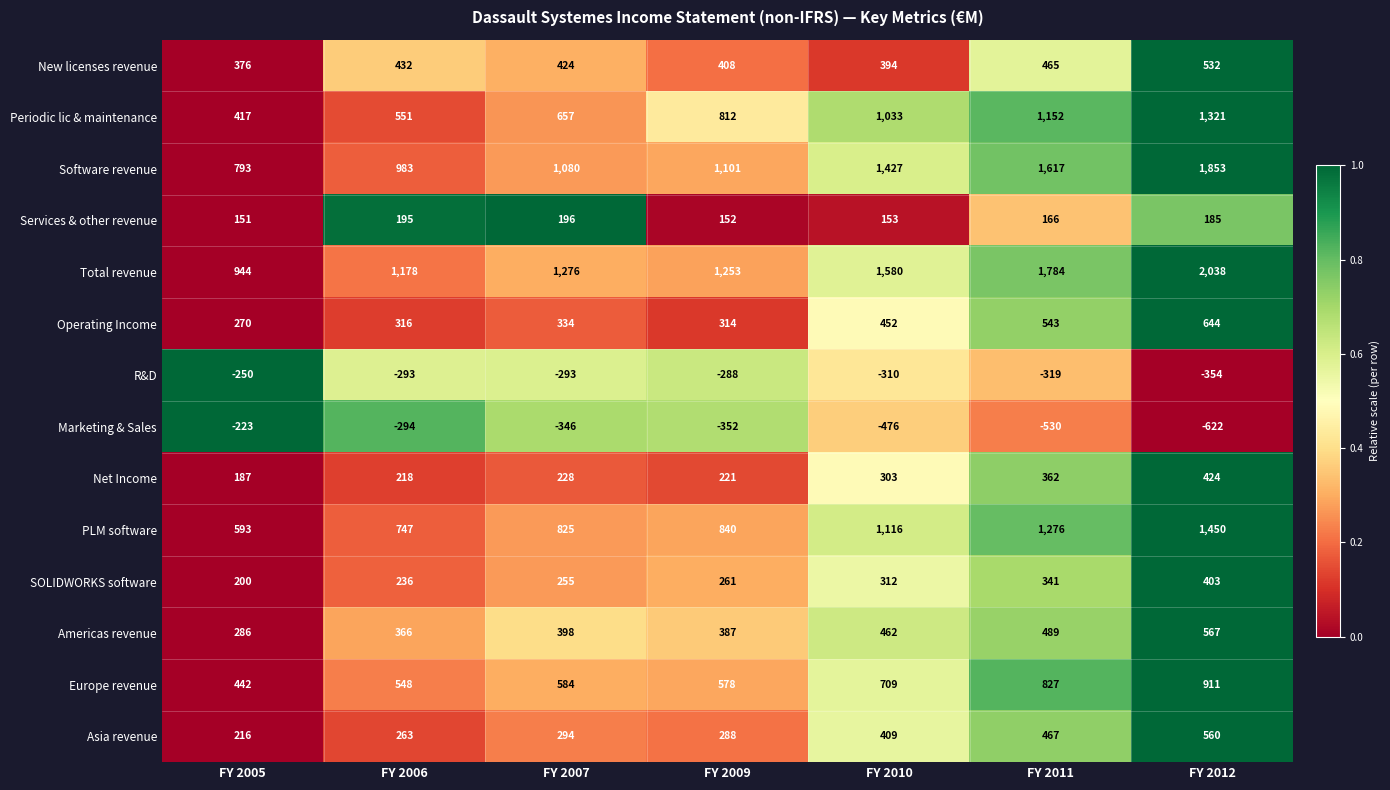

True or false: R&D has a value of -288 at FY 2009.

True